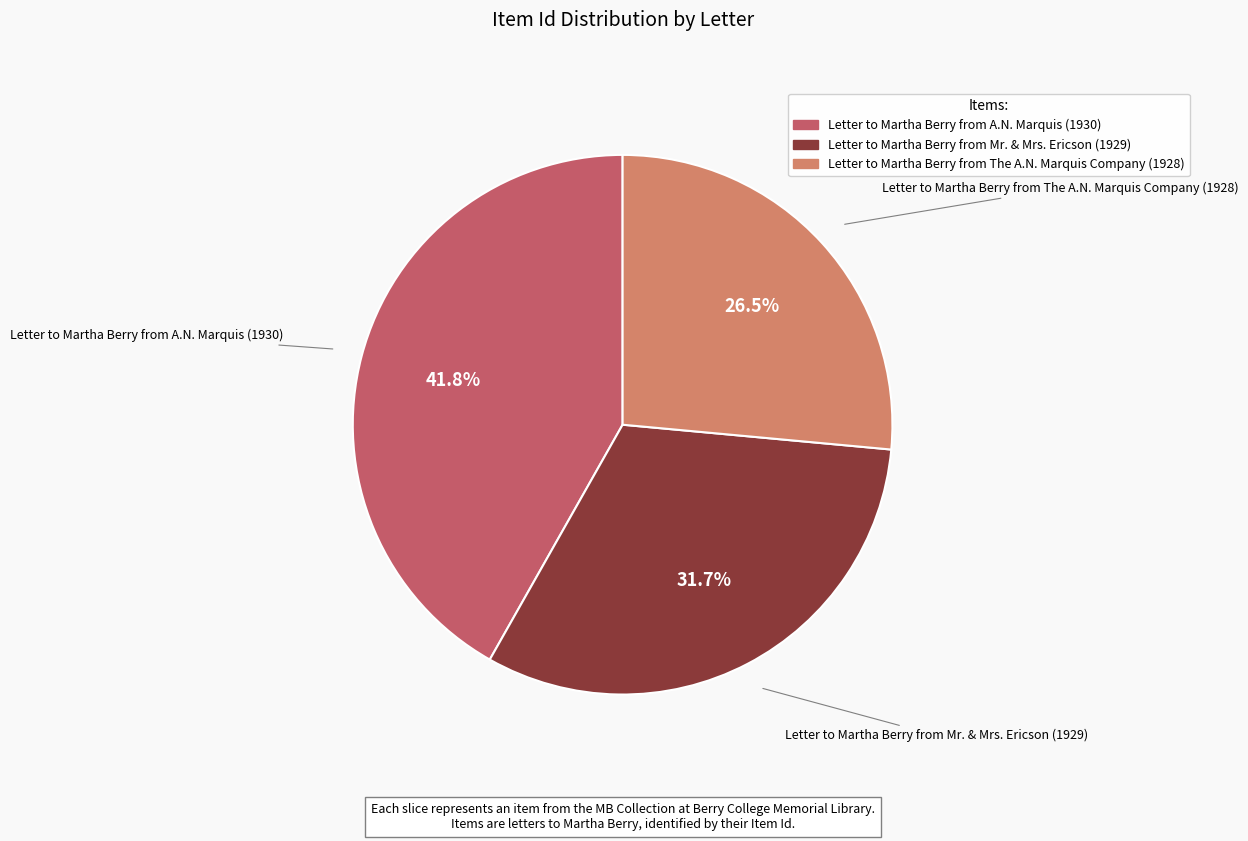

Rank the categories by value from lowest to highest.

Letter to Martha Berry from The A.N. Marquis Company (1928), Letter to Martha Berry from Mr. & Mrs. Ericson (1929), Letter to Martha Berry from A.N. Marquis (1930)